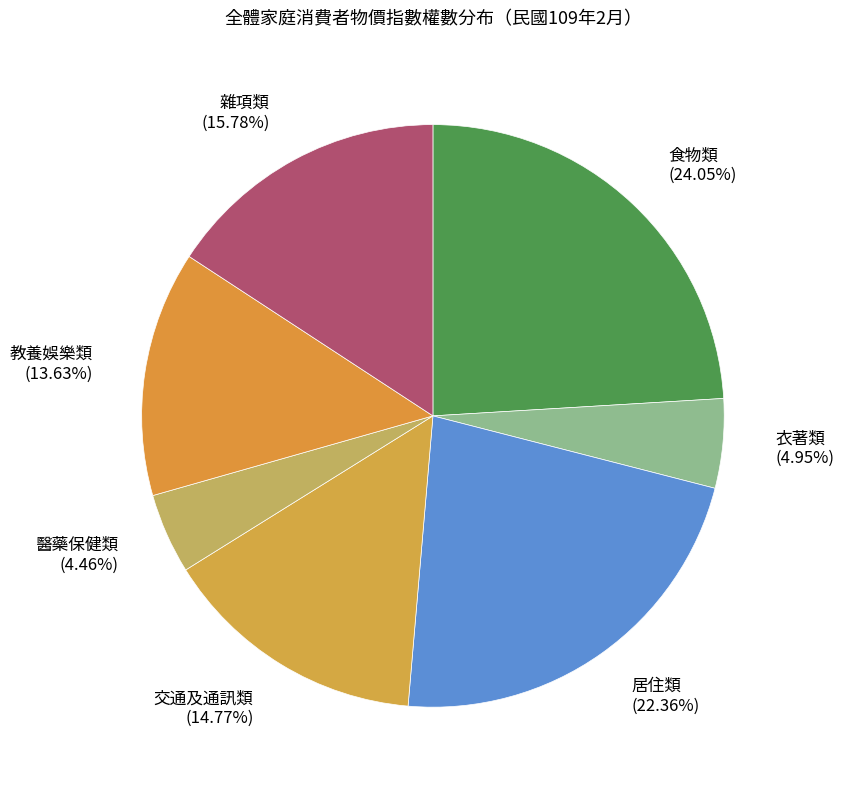

What is the ratio of the value at 教養娛樂類 (13.63%) to the value at 食物類 (24.05%)?

0.6